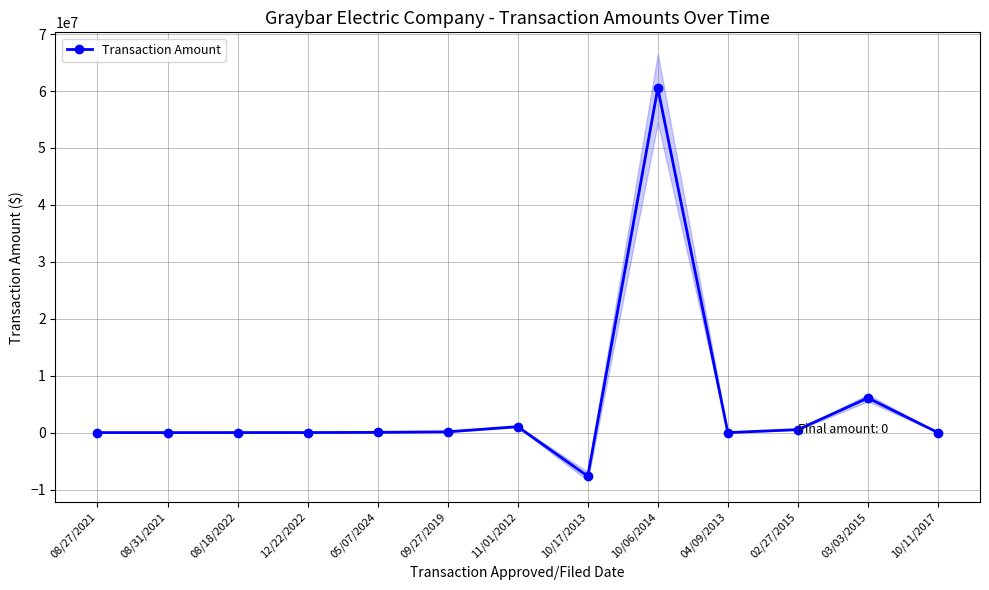

Reading left to right, extract all data points from this chart.

4619.0	2772.6	10510.9	12268.8	45258.5	142527.0	1043000.0	-7661033.0	60511543.0	0.0	527000.0	6089400.0	0.0